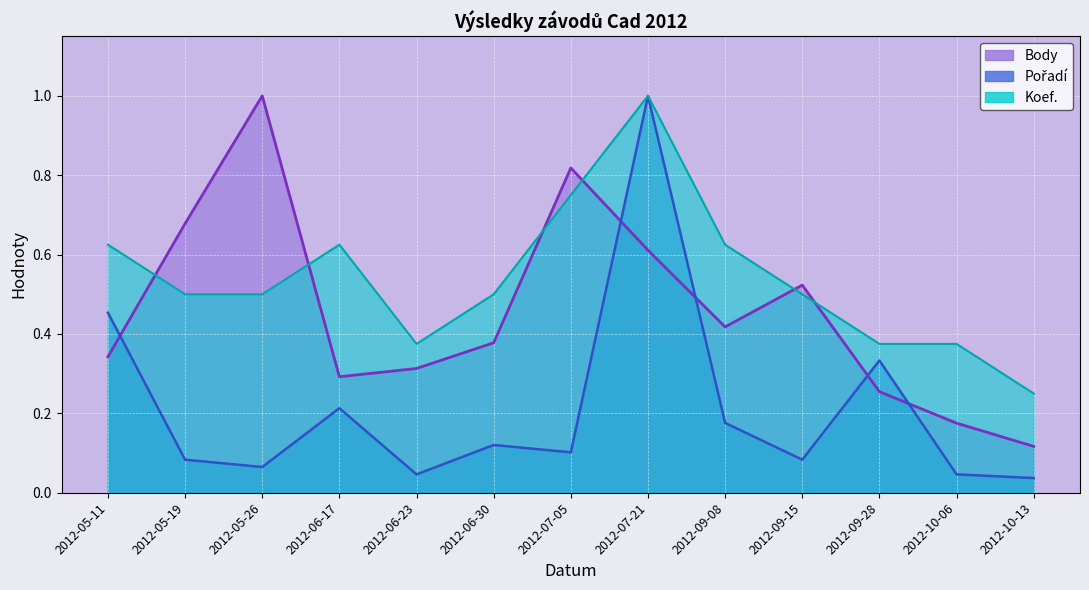

Which has a higher value, 2012-07-05 or 2012-05-19?

2012-07-05